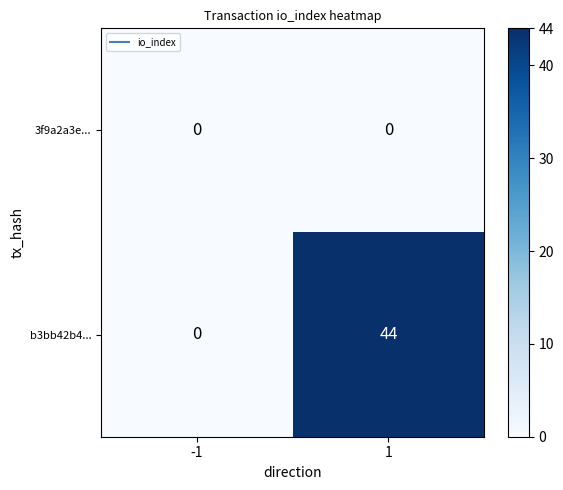

What is the approximate value of b3bb42b4... at 1?

44